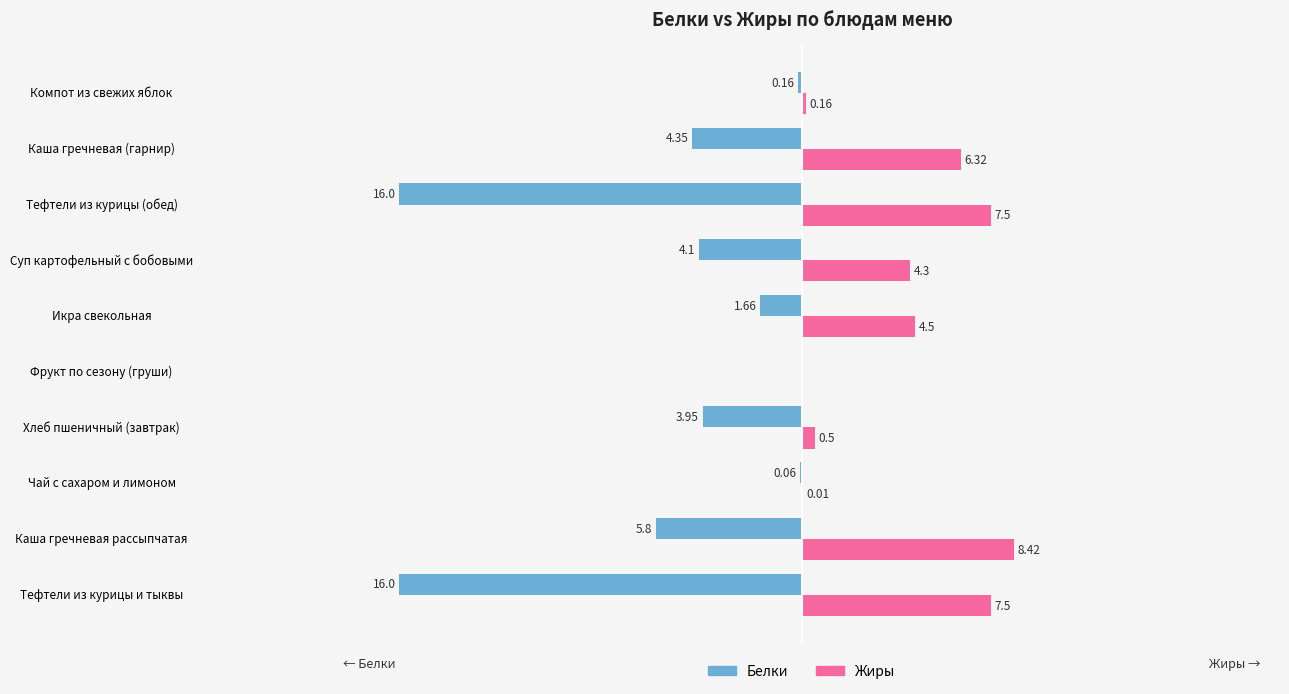

What are all the series names shown in the legend?

Белки, Жиры